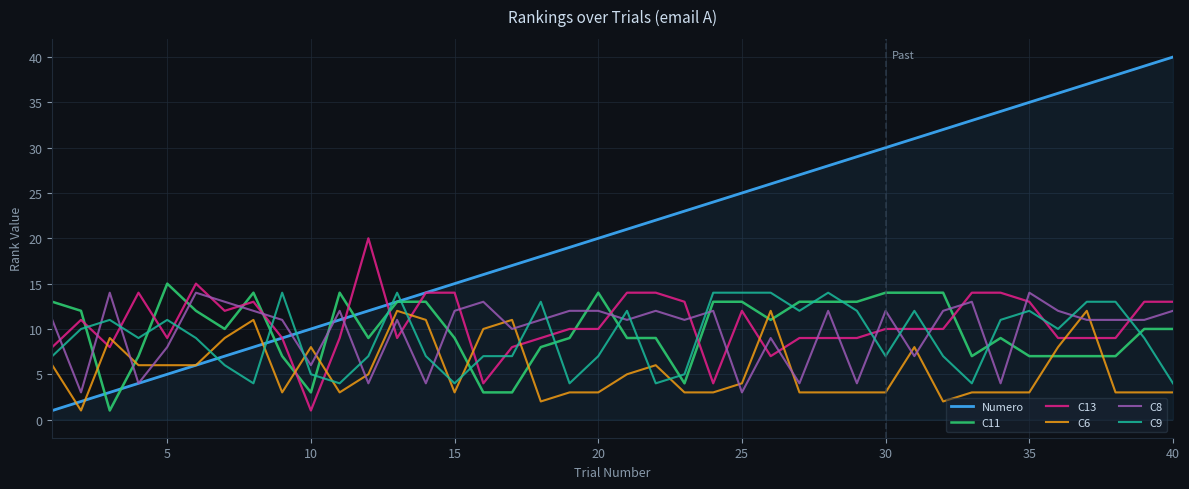

True or false: C11 and C9 cross at least once.

True